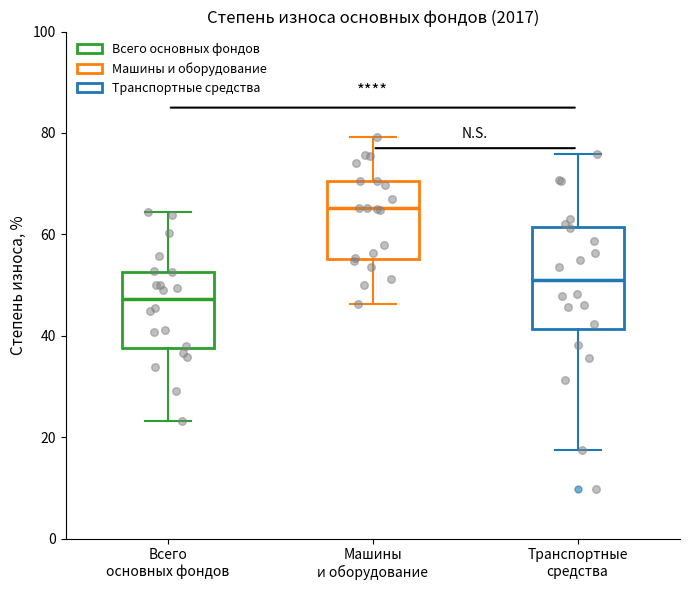

Reading left to right, read every box against the y-axis: the position of its median line, the range the box covers, and the ends of its whiskers. The values are not printed on the chart, so give them approximately, as read against the axis.

Всего основных фондов: median 48, box 38 to 52, whiskers 24 to 64
Машины и оборудование: median 66, box 56 to 70, whiskers 46 to 80
Транспортные средства: median 50, box 42 to 62, whiskers 18 to 76